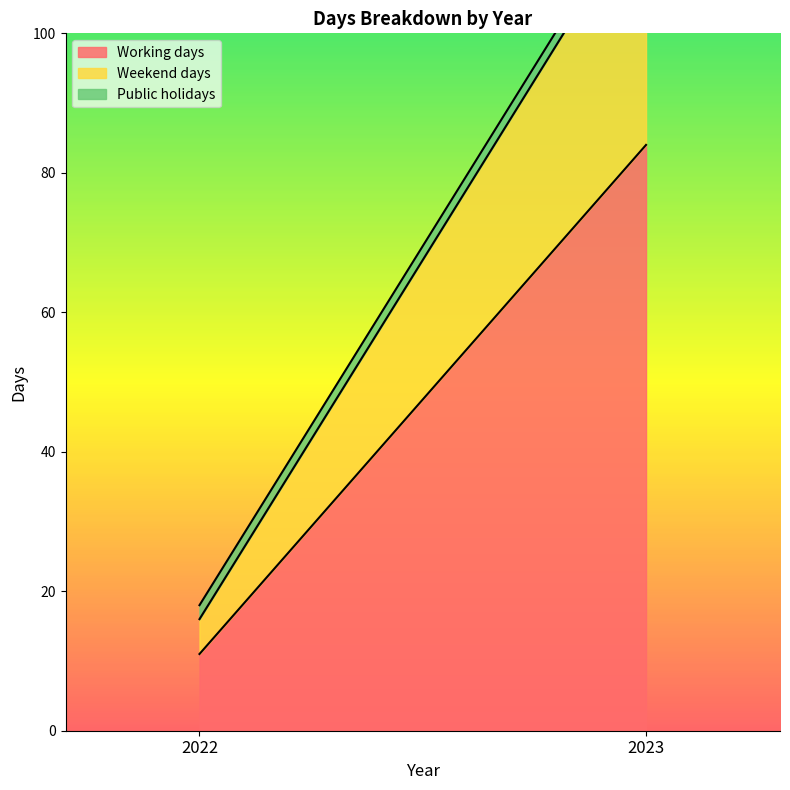

At which category is the sum across all series the highest?

2023